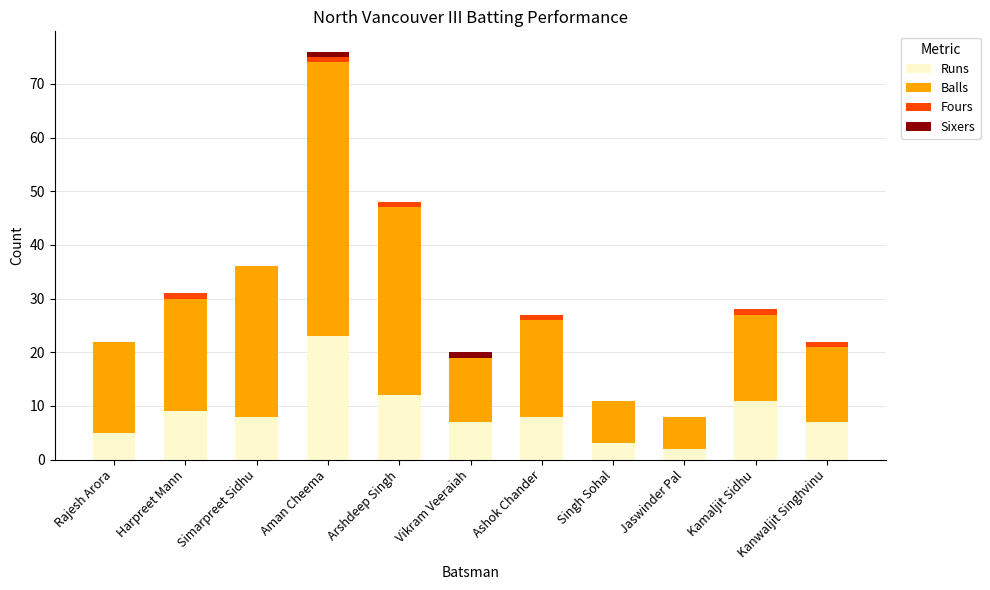

True or false: Runs has a value of 7 at Kanwaljit Singhvinu.

True